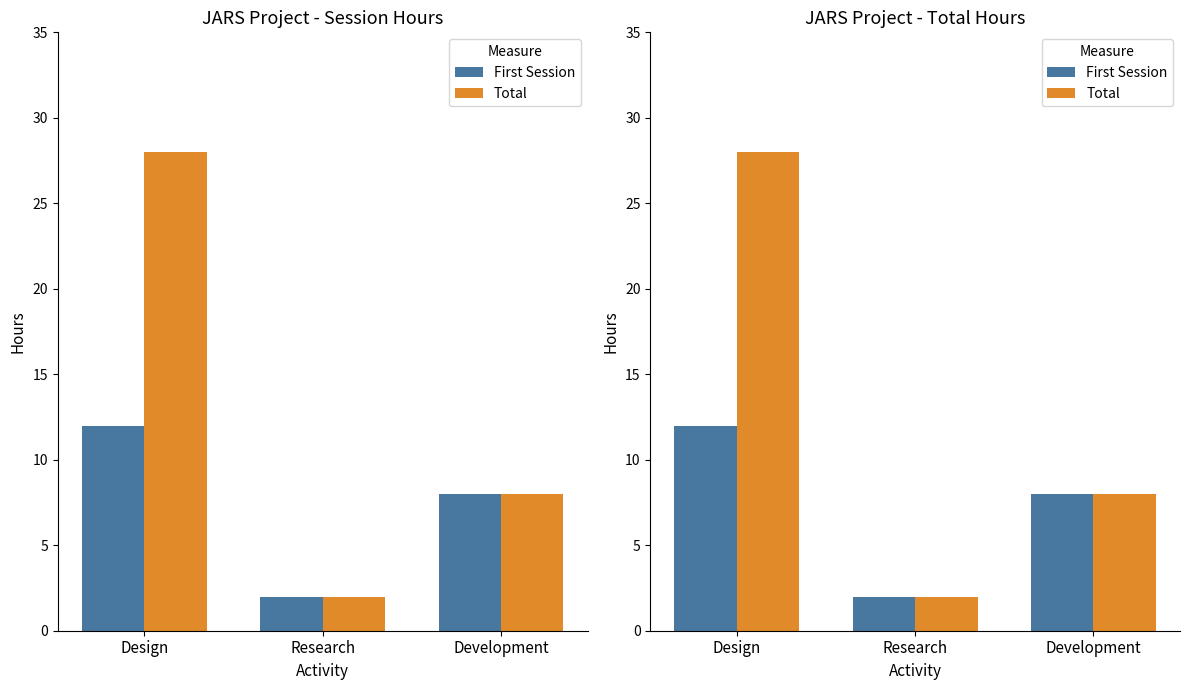

Rank the series by their maximum value, from lowest to highest.

First Session, Total